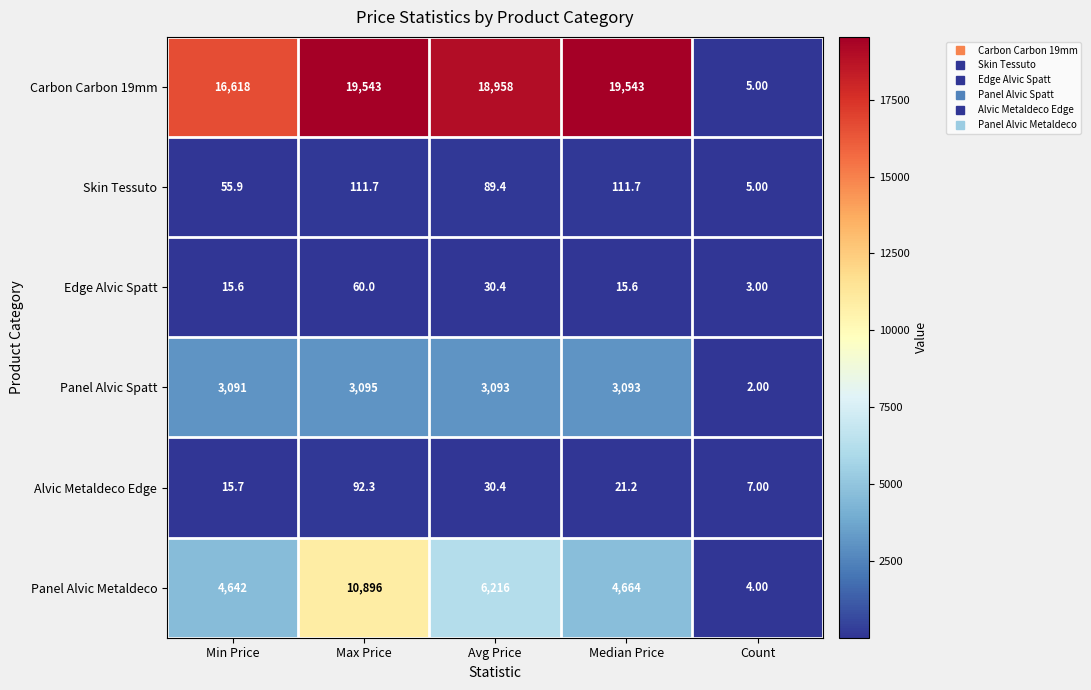

What is the difference between the maximum and second lowest values in the Skin Tessuto series?

55.8